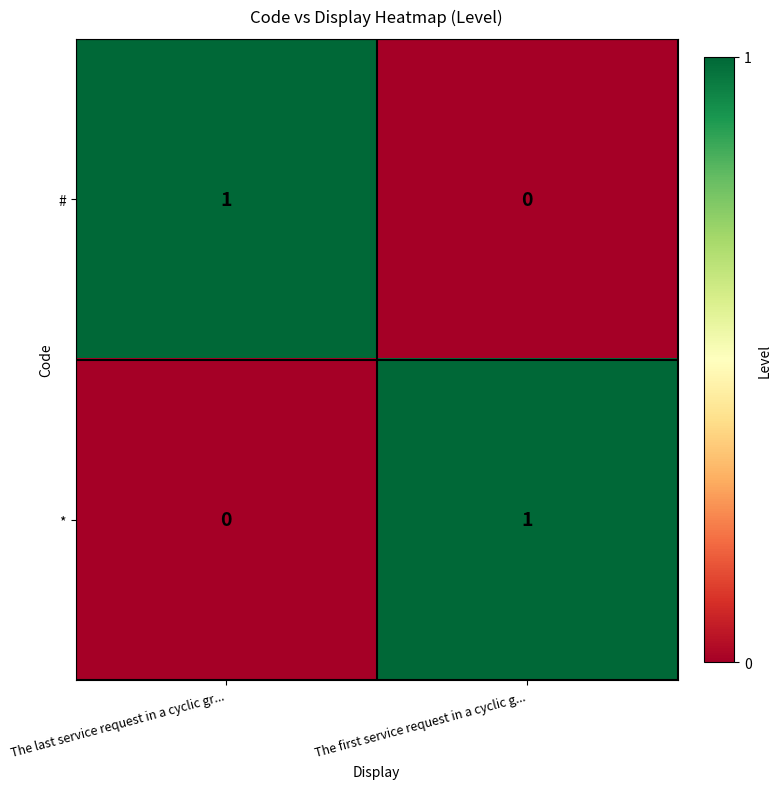

The * series shows 0 at The first service request in a cyclic g.... True or false?

False